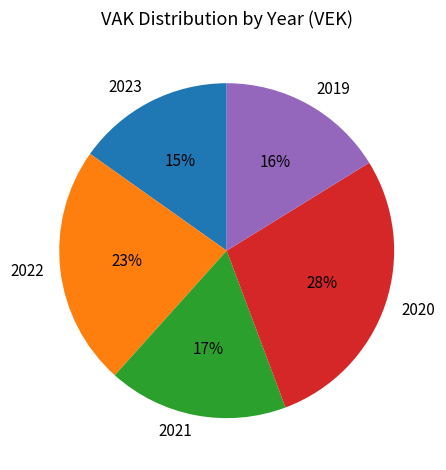

To the nearest percent, what portion does 2020 represent?

28%